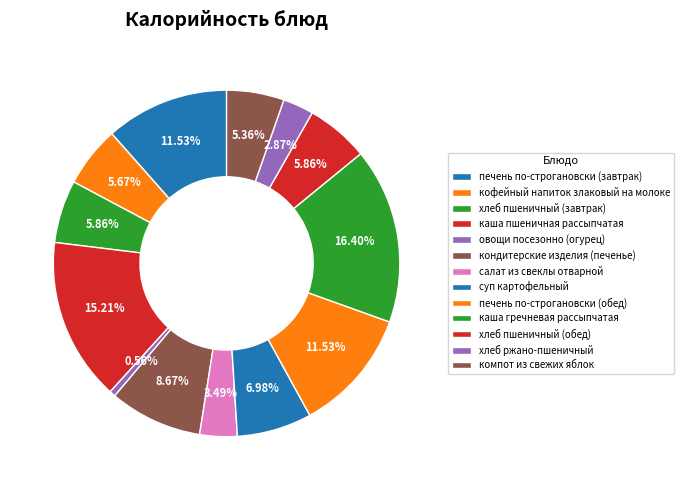

What percentage do печень по-строгановски (завтрак) and салат из свеклы отварной together represent?

15.0%